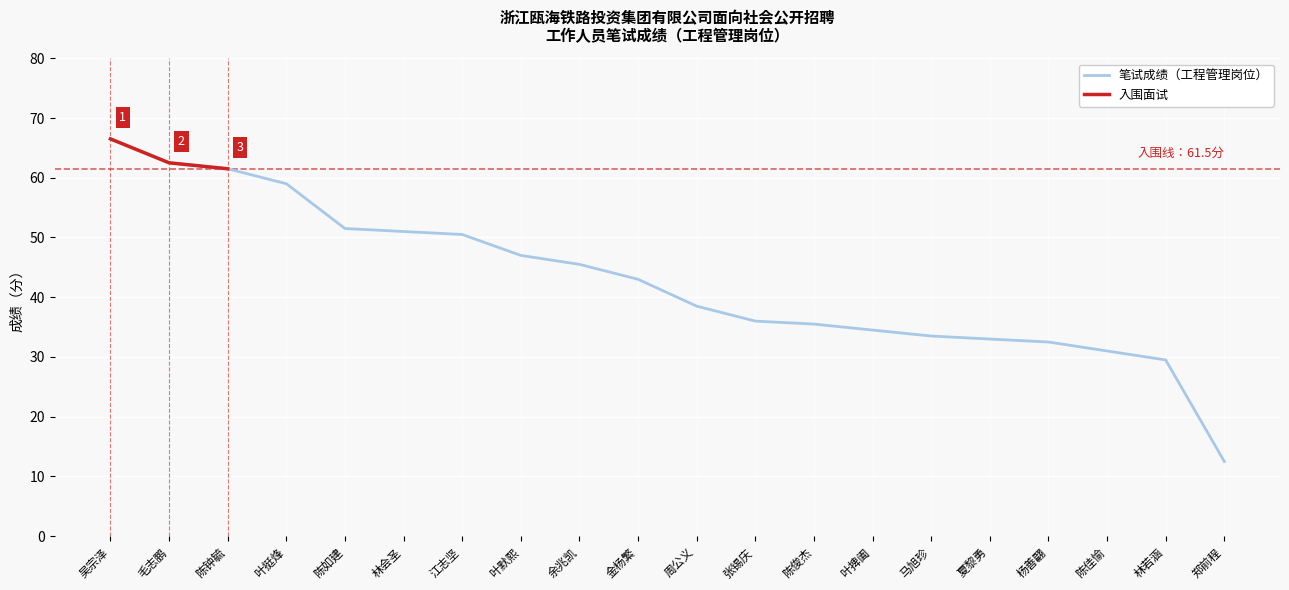

The value of 笔试成绩（工程管理岗位） at 郑前程 is 12.5. True or false?

True